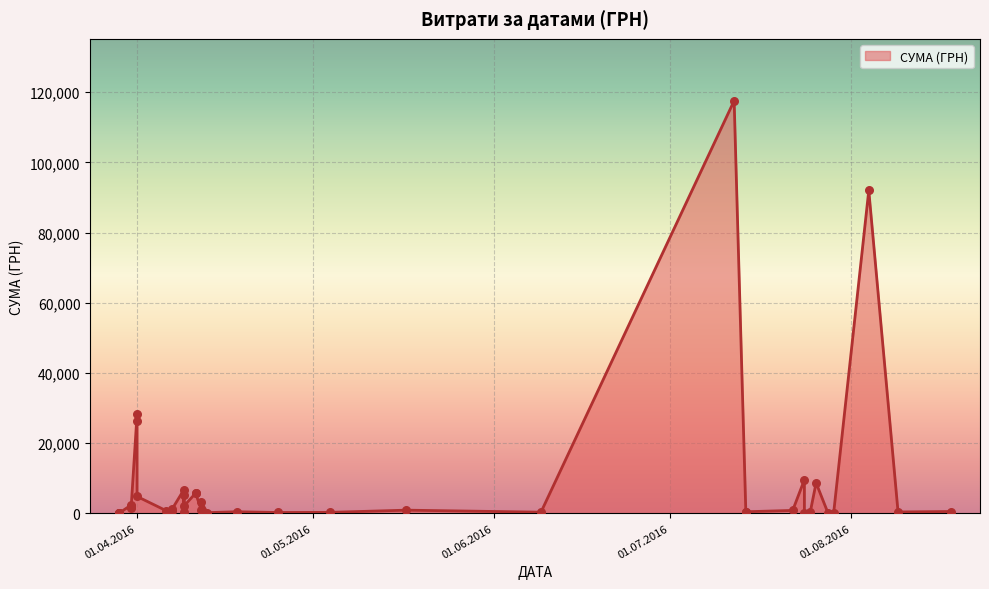

Which has a higher value, 12.04.2016 or 22.07.2016?

12.04.2016